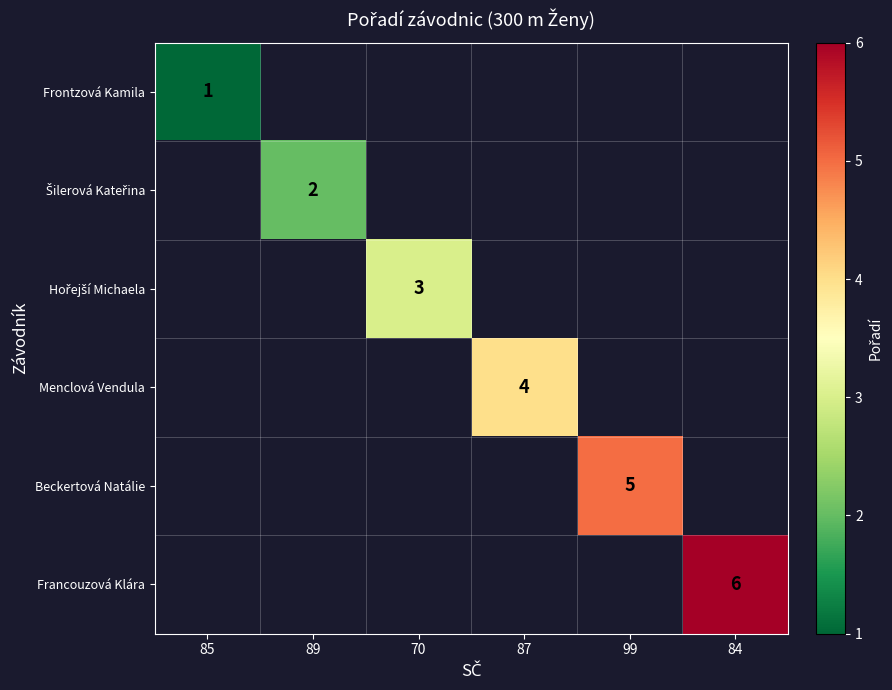

True or false: Menclová Vendula has a value of 5 at 87.

False